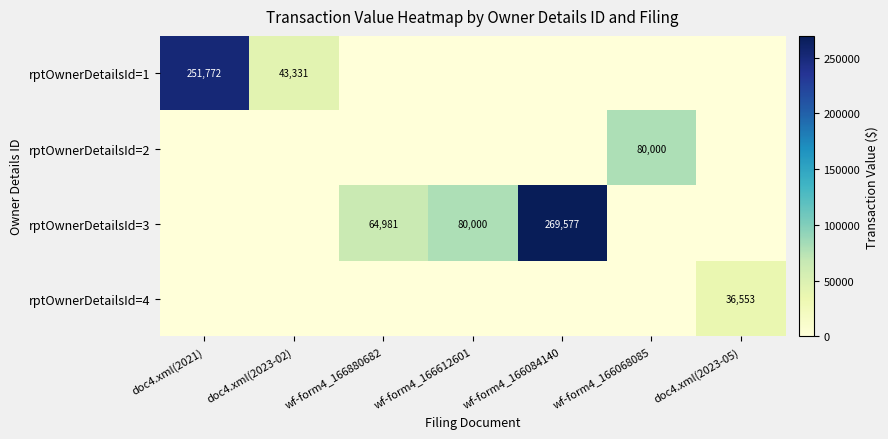

The value of rptOwnerDetailsId=3 at wf-form4_166084140 is 269577. True or false?

True